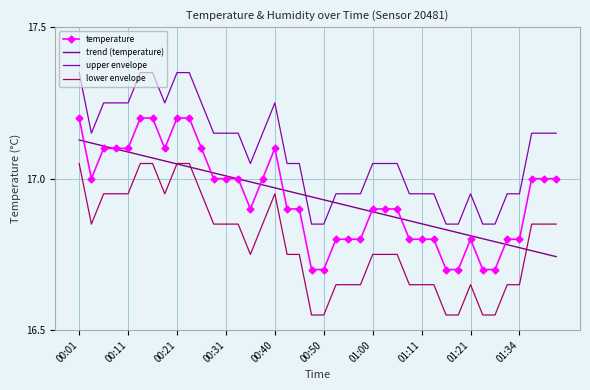

True or false: upper envelope and temperature intersect in this chart.

False